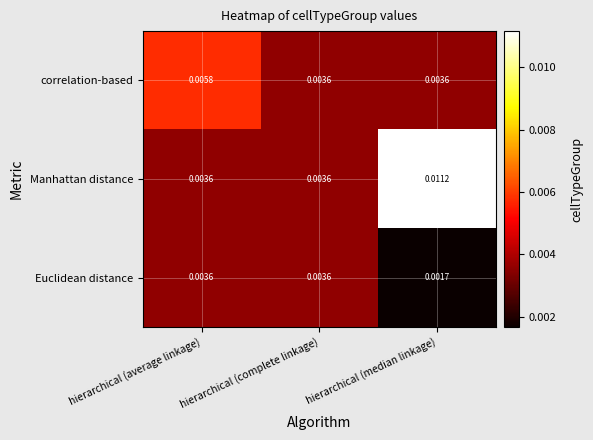

Which category has the highest value across all series?

hierarchical (median linkage)